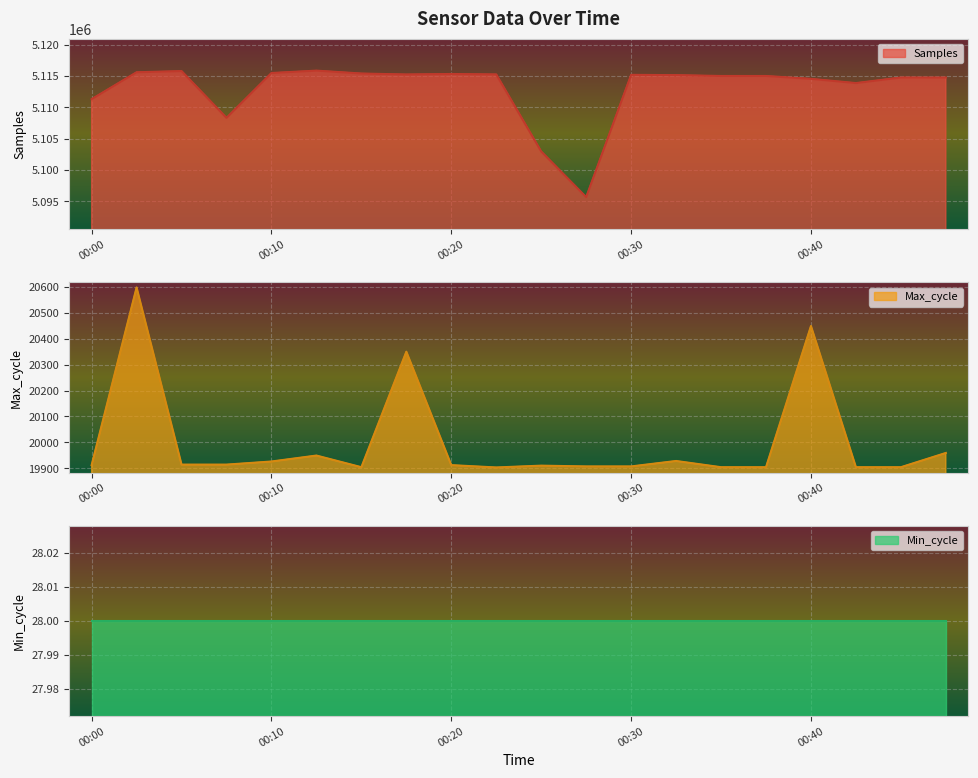

The Max_cycle series shows 7763 at 00:42. True or false?

False